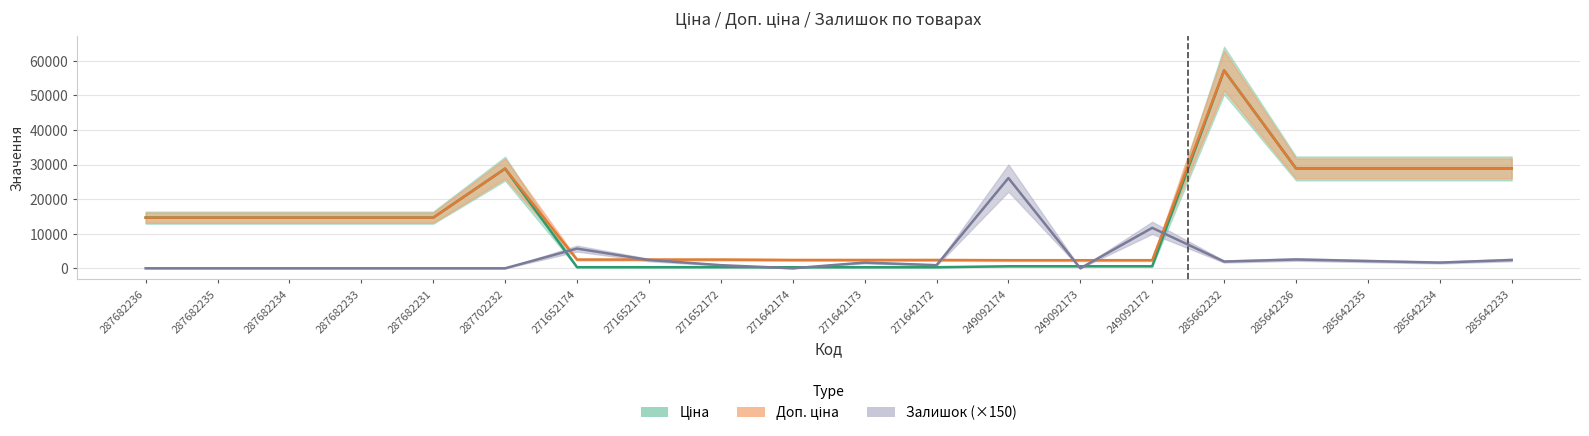

True or false: Залишок has a value of 4446.2 at 249092172.

False